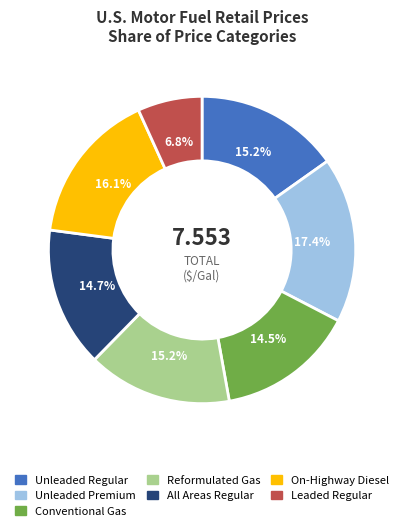

To the nearest percent, what portion does Unleaded Premium represent?

17%